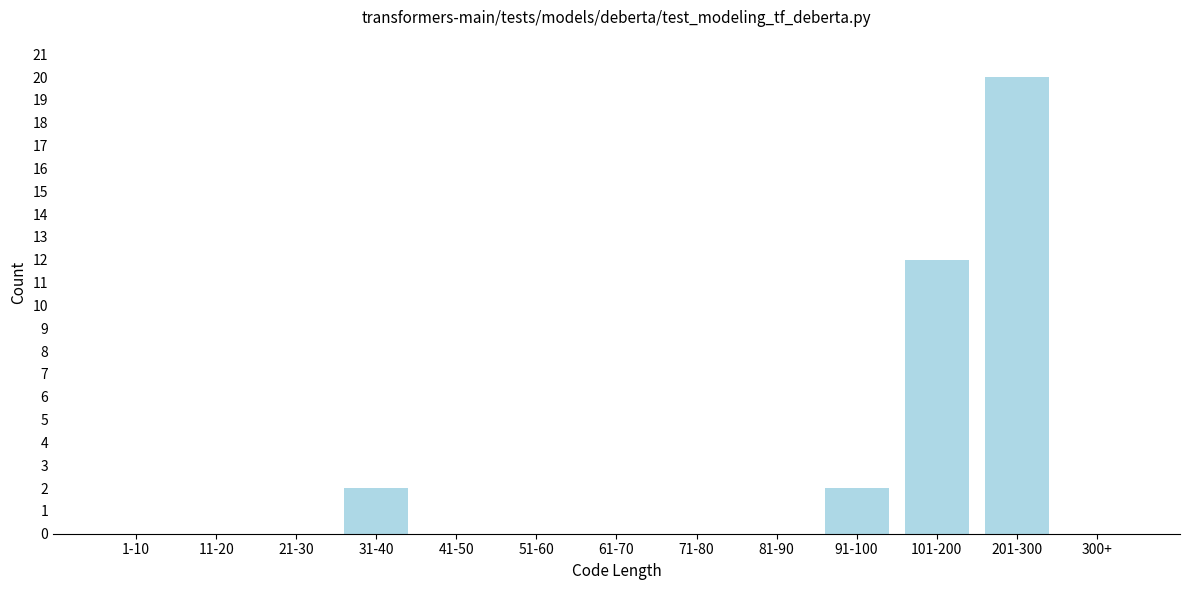

Reading left to right, list all the values displayed in this chart.

1-10=0	11-20=0	21-30=0	31-40=2	41-50=0	51-60=0	61-70=0	71-80=0	81-90=0	91-100=2	101-200=12	201-300=20	300+=0